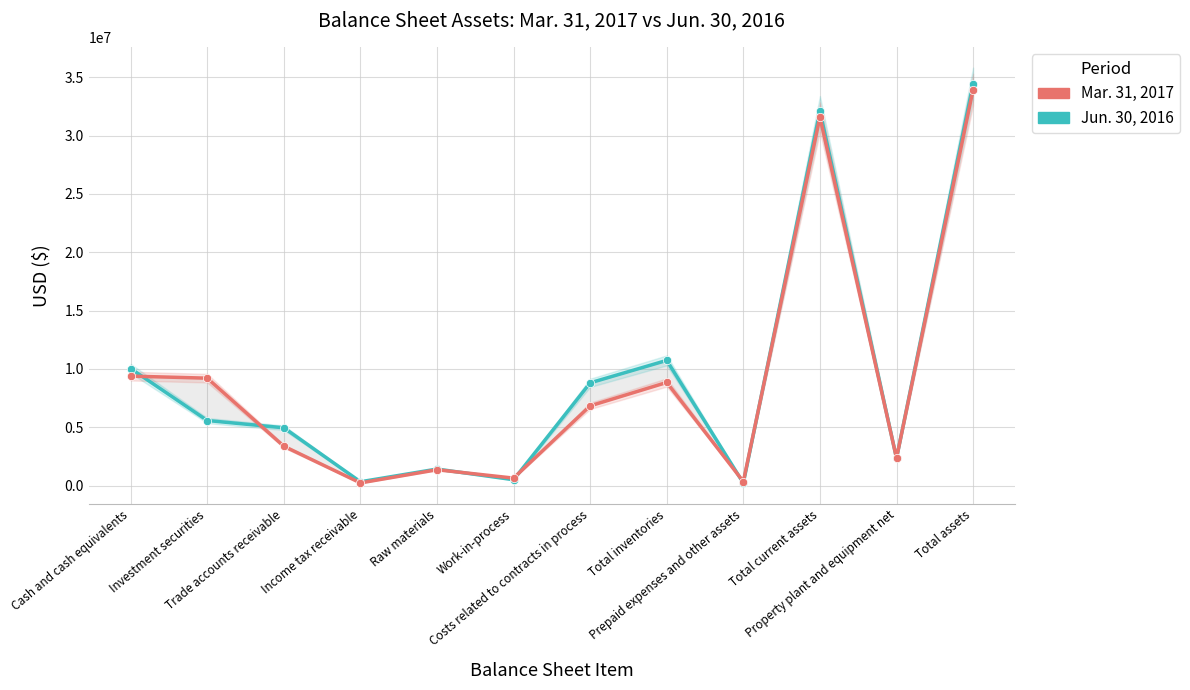

At which category does Jun. 30, 2016 reach its first local valley?

Income tax receivable